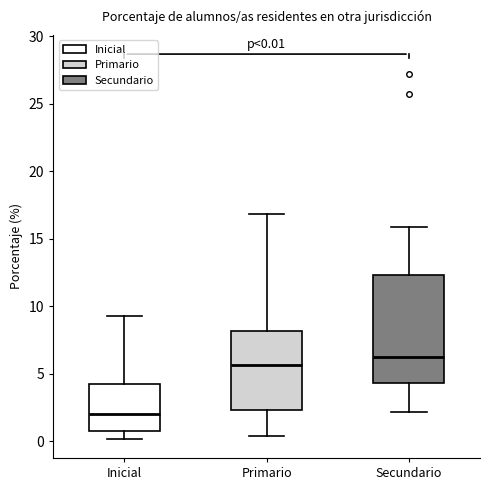

Which box has the lowest median line?

Inicial